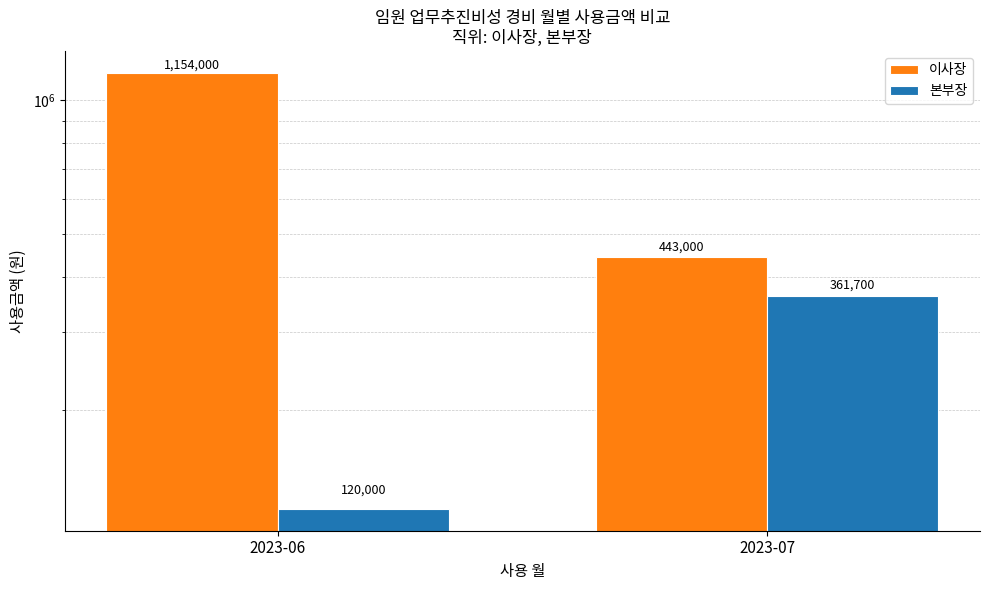

At which label does 이사장 reach its peak?

2023-06